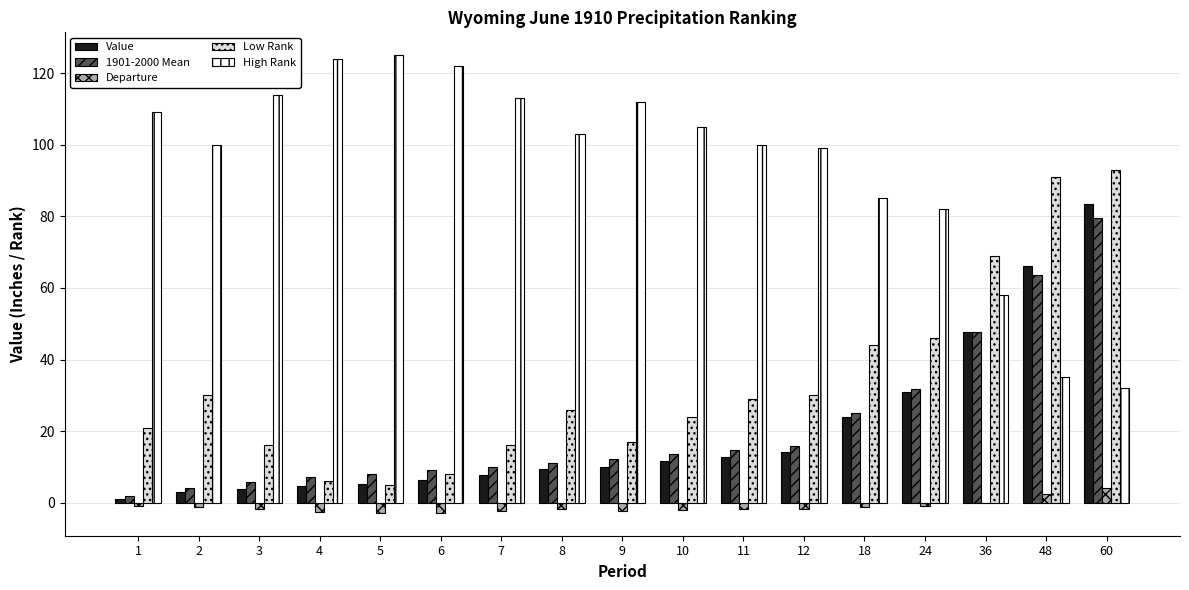

At which category is the sum across all series the highest?

60